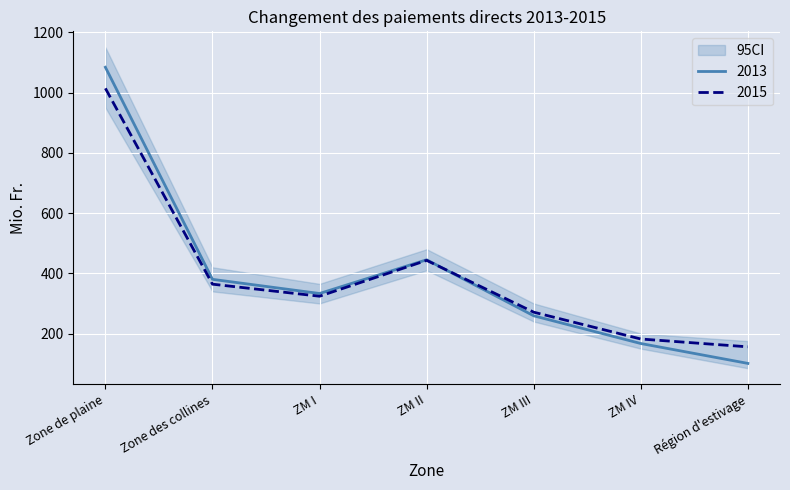

Rank the categories by 2015 value from highest to lowest.

Zone de plaine, ZM II, Zone des collines, ZM I, ZM III, ZM IV, Région d'estivage